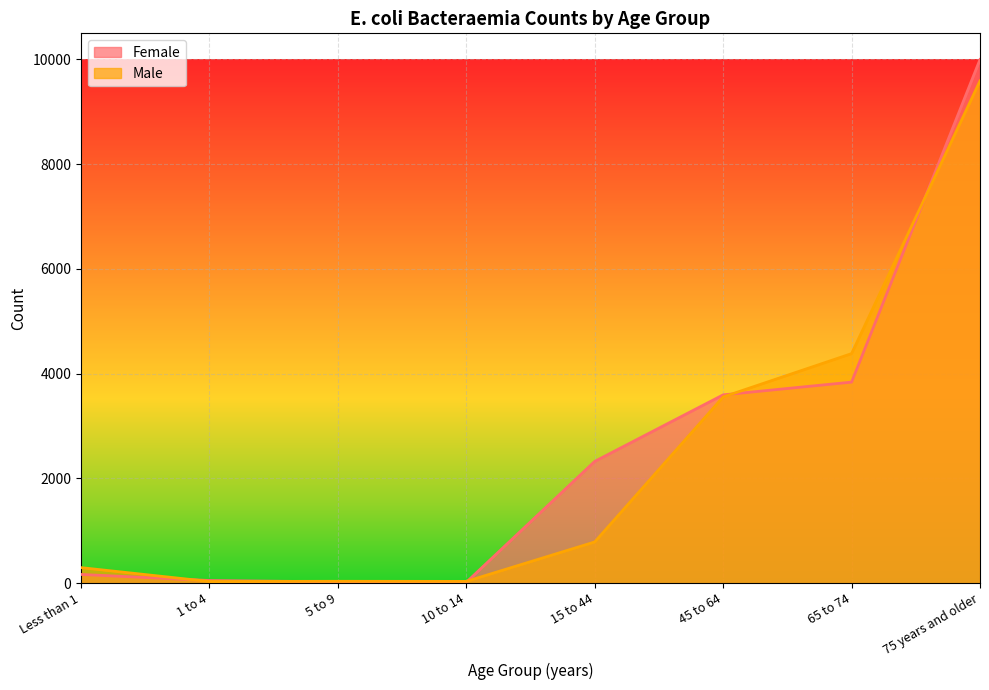

Reading right to left, list all the values displayed in this chart.

Female: 75 years and older=9996	65 to 74=3838	45 to 64=3595	15 to 44=2325	10 to 14=17	5 to 9=25	1 to 4=51	Less than 1=167
Male: 75 years and older=9587	65 to 74=4382	45 to 64=3555	15 to 44=787	10 to 14=34	5 to 9=36	1 to 4=32	Less than 1=297